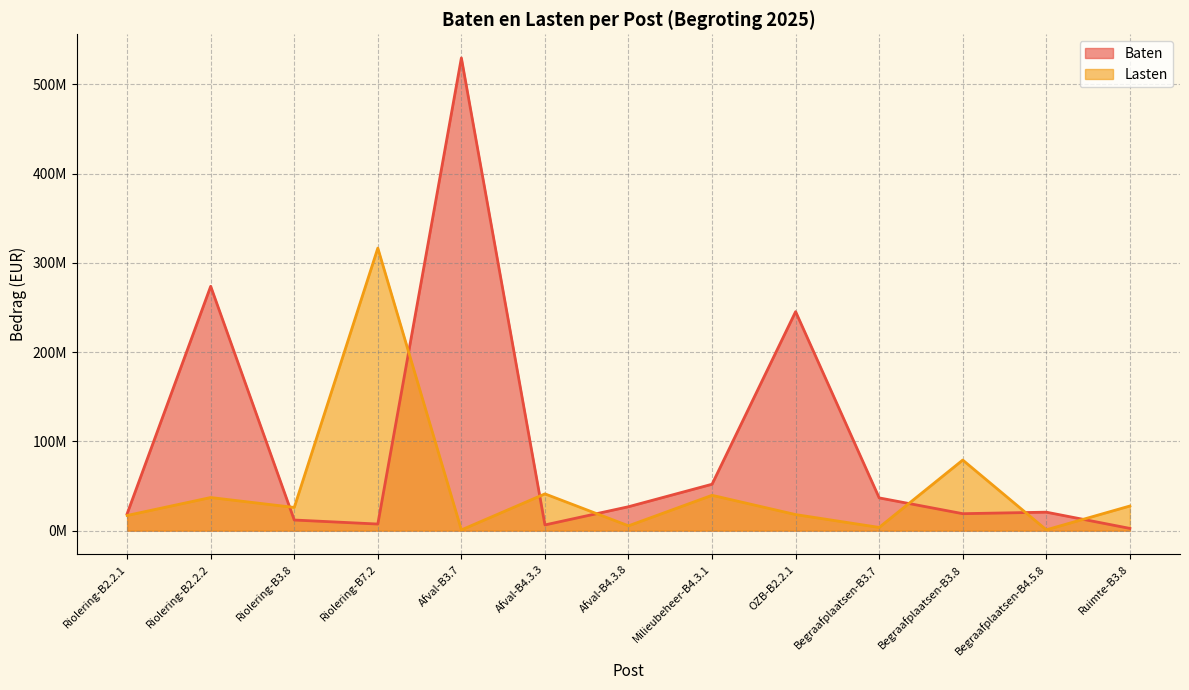

How many lines are shown in the chart?

2